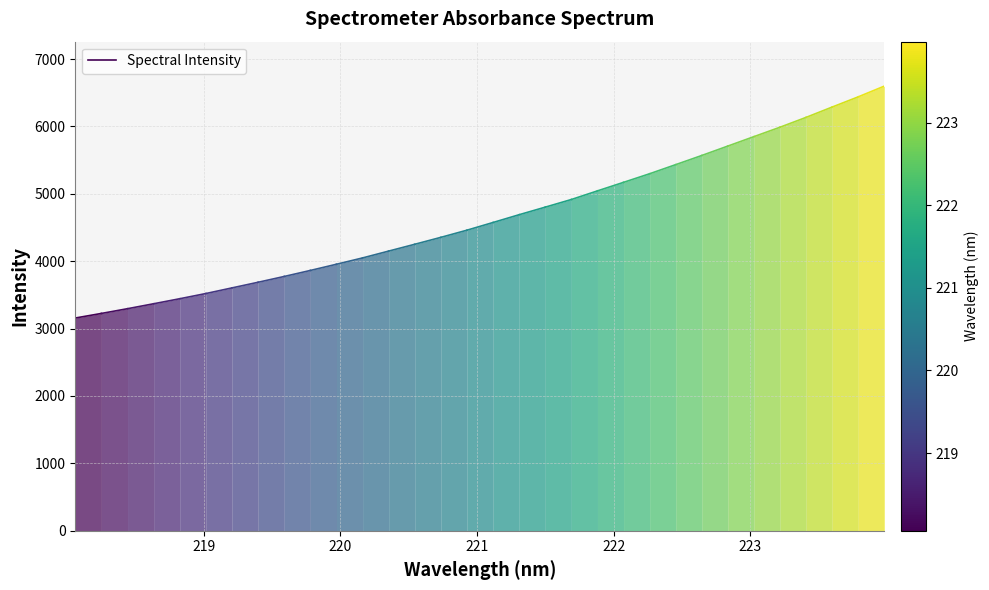

How many lines are shown in the chart?

1